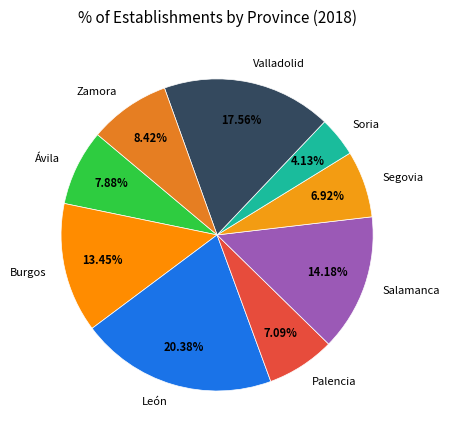

How many slices are in this pie chart?

9